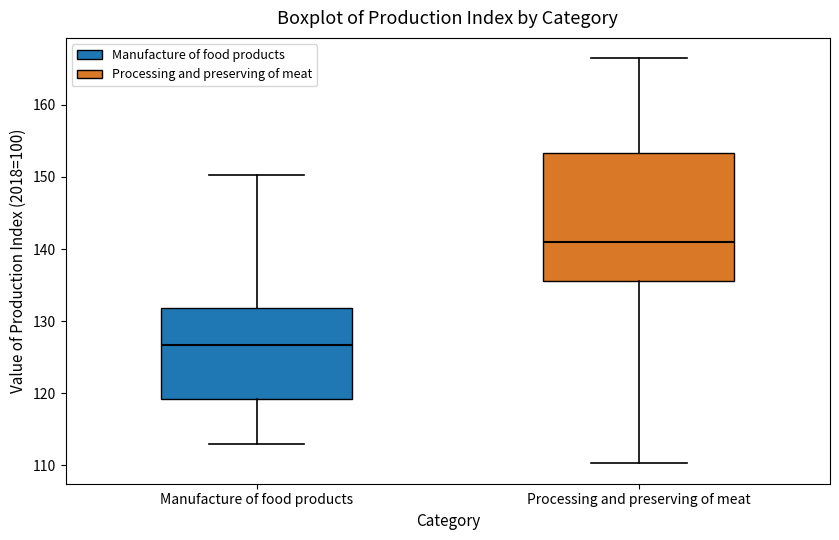

Reading left to right, transcribe this box plot: for each box, give where its median line is, the range the box spans, and where its two whiskers end, as read against the y-axis. The values are not printed on the chart, so give them approximately, as read against the axis.

Manufacture of food products: median 127, box 119 to 132, whiskers 113 to 150
Processing and preserving of meat: median 141, box 136 to 153, whiskers 110 to 166